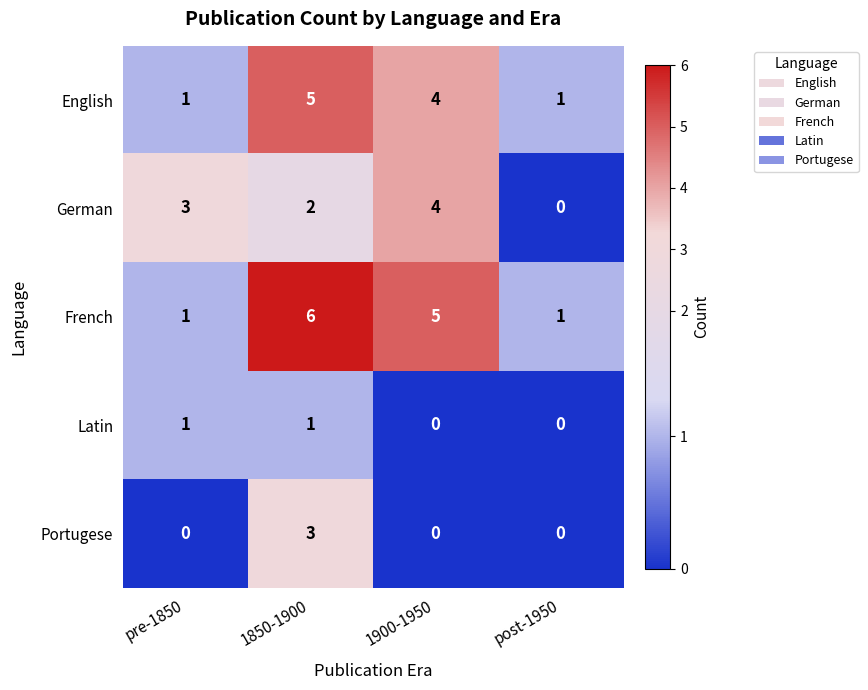

Is it true that Latin equals 0 at 1850-1900?

False